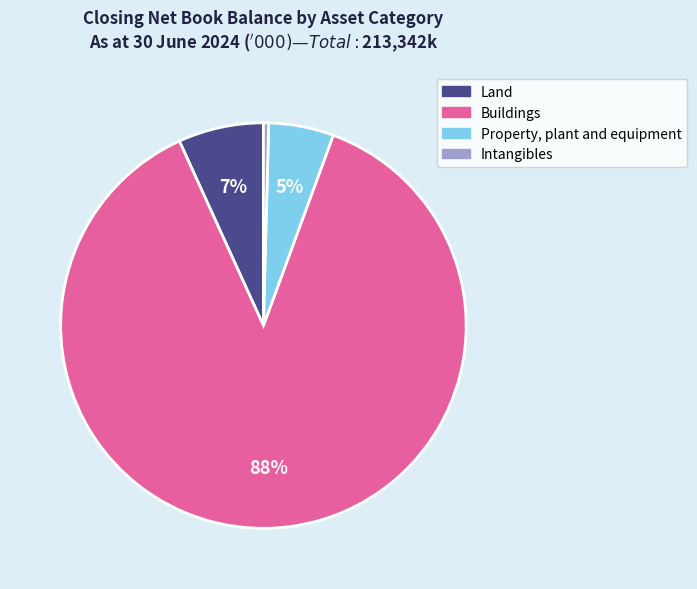

Which has a higher value, Buildings or Land?

Buildings